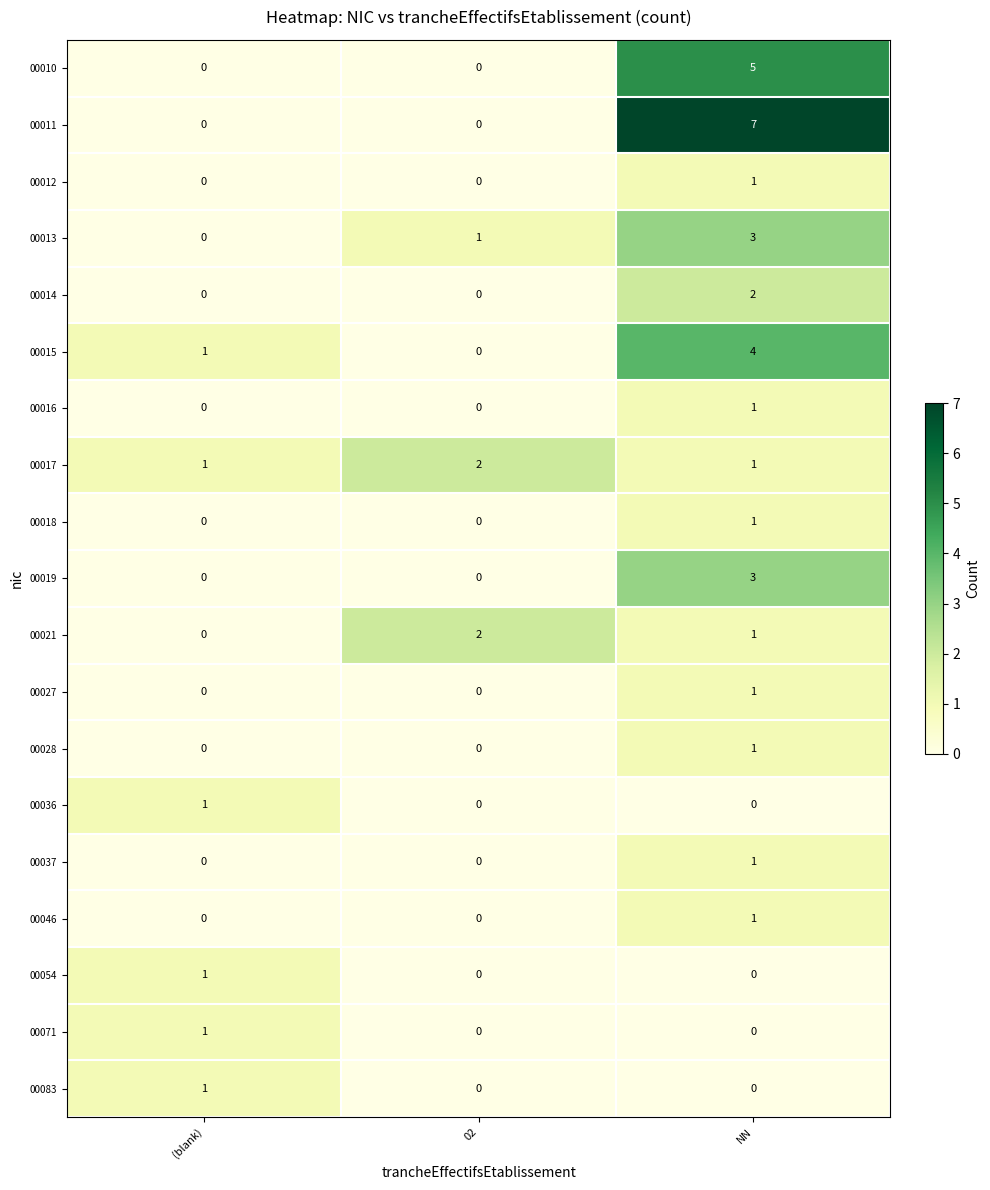

At which category is the sum across all series the highest?

NN